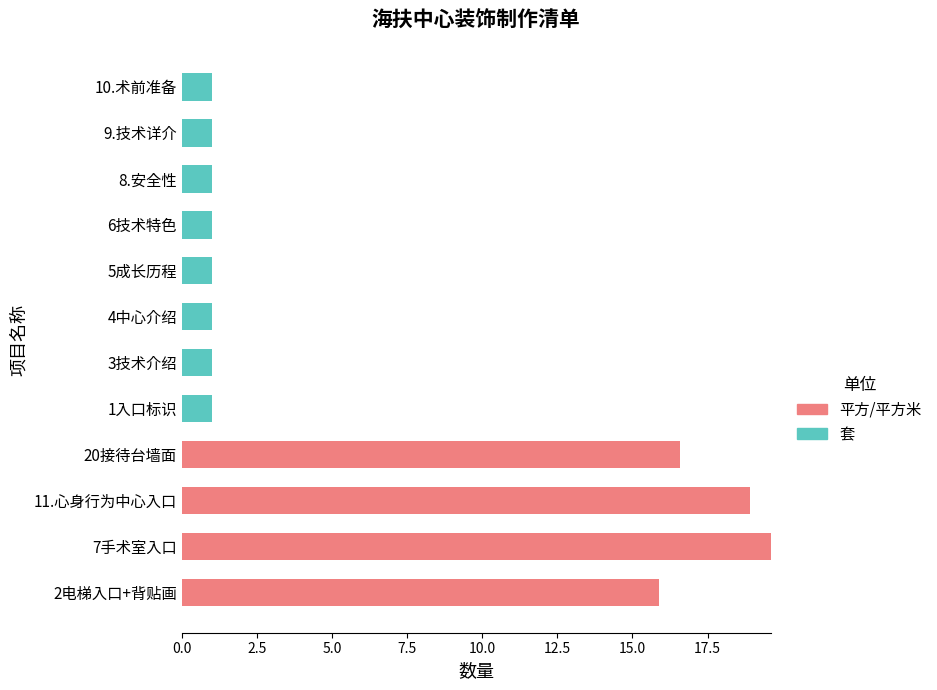

What is the total value across all series at 8.安全性?

1.0